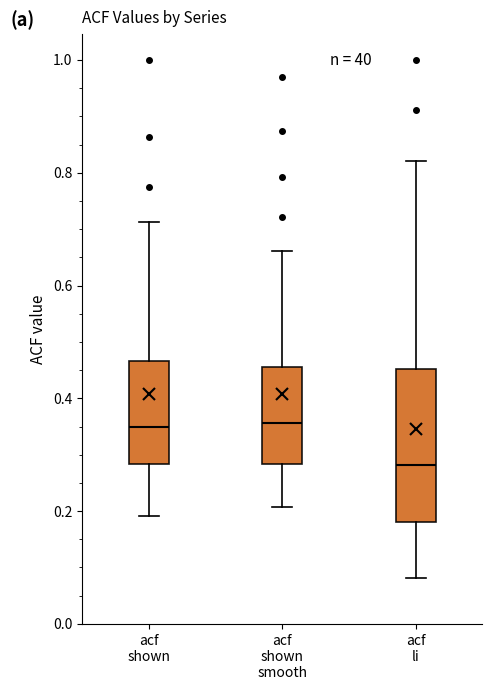

Which box has the lowest median line?

acf li